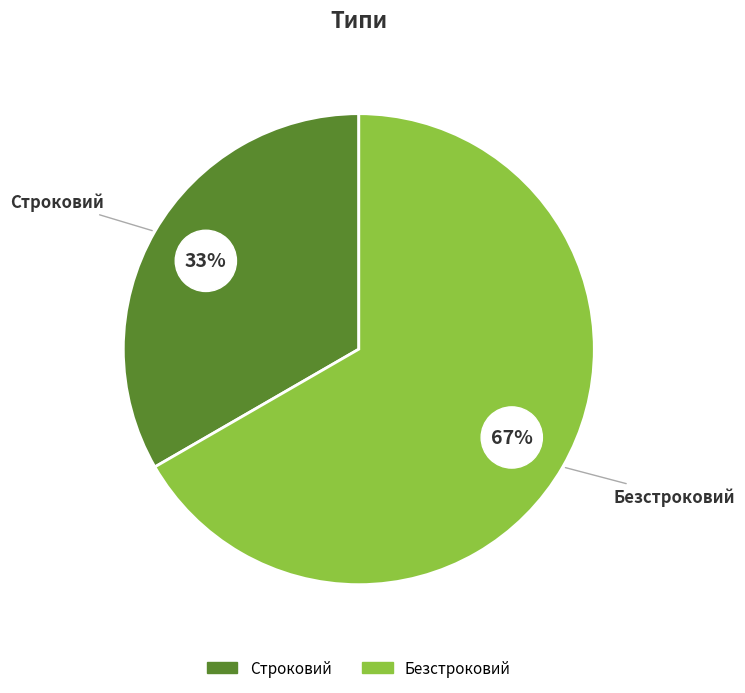

Between Строковий and Безстроковий, which is larger?

Безстроковий